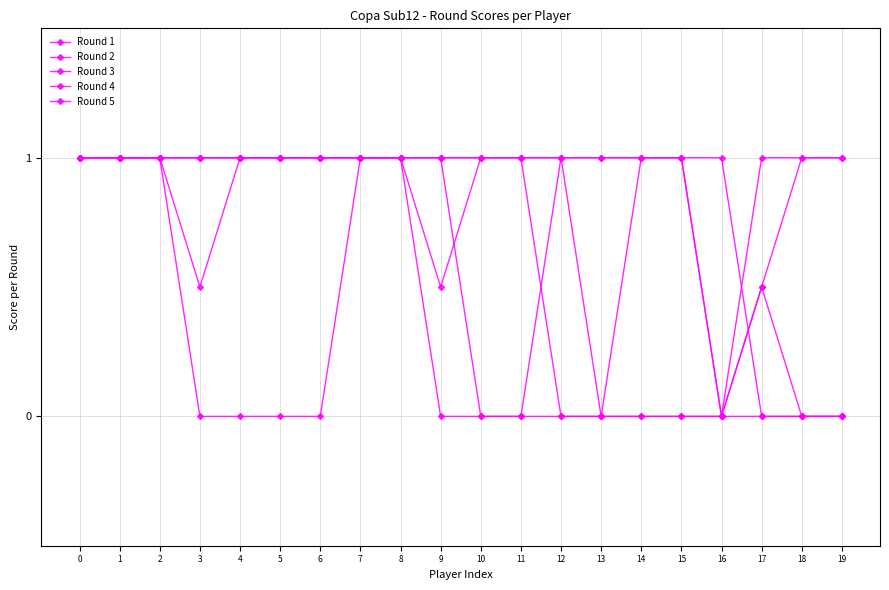

Which category has the lowest value across all series?

17